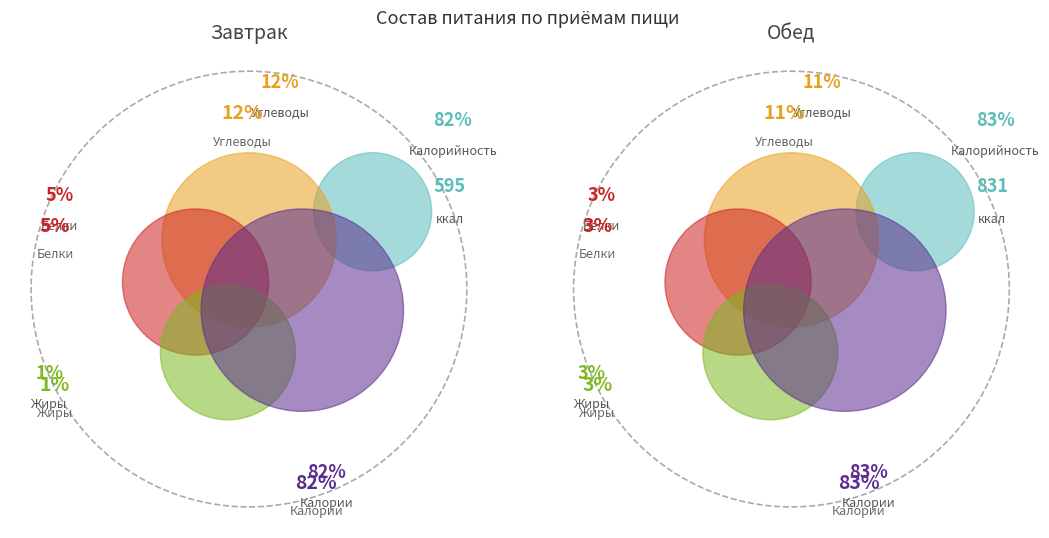

What is the change in value from Завтрак to Обед?

+235.4